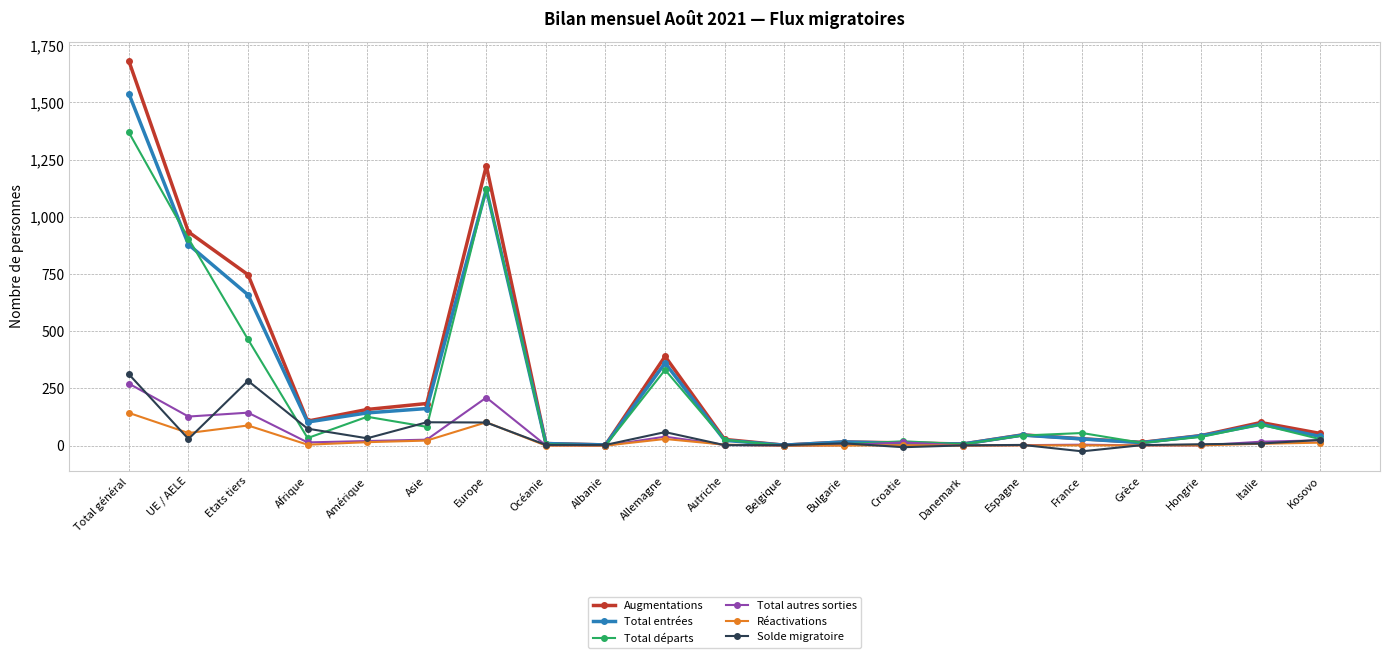

How many distinct data groups are displayed?

6